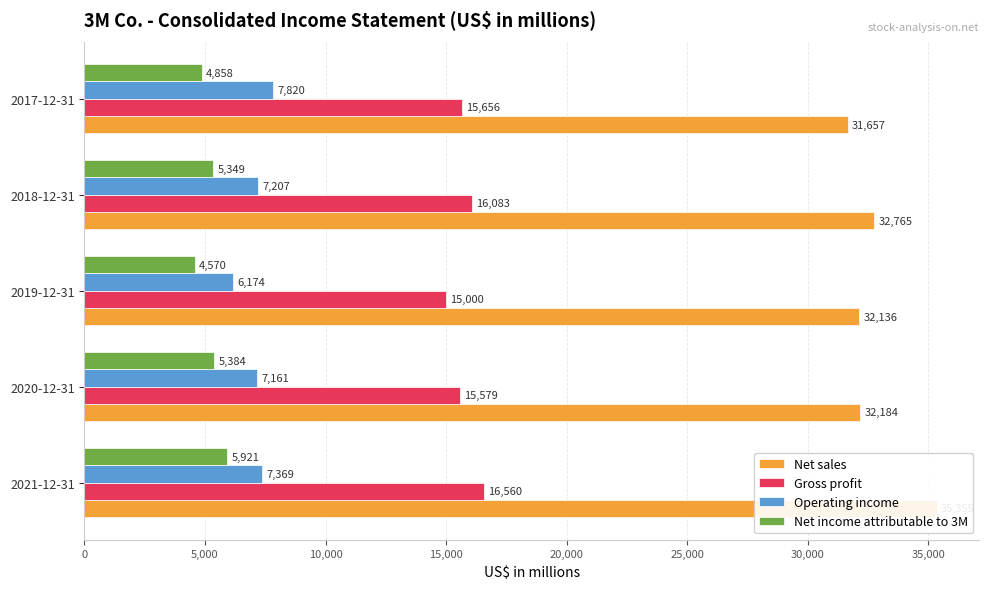

How many data points in Net sales are less than 32184?

2